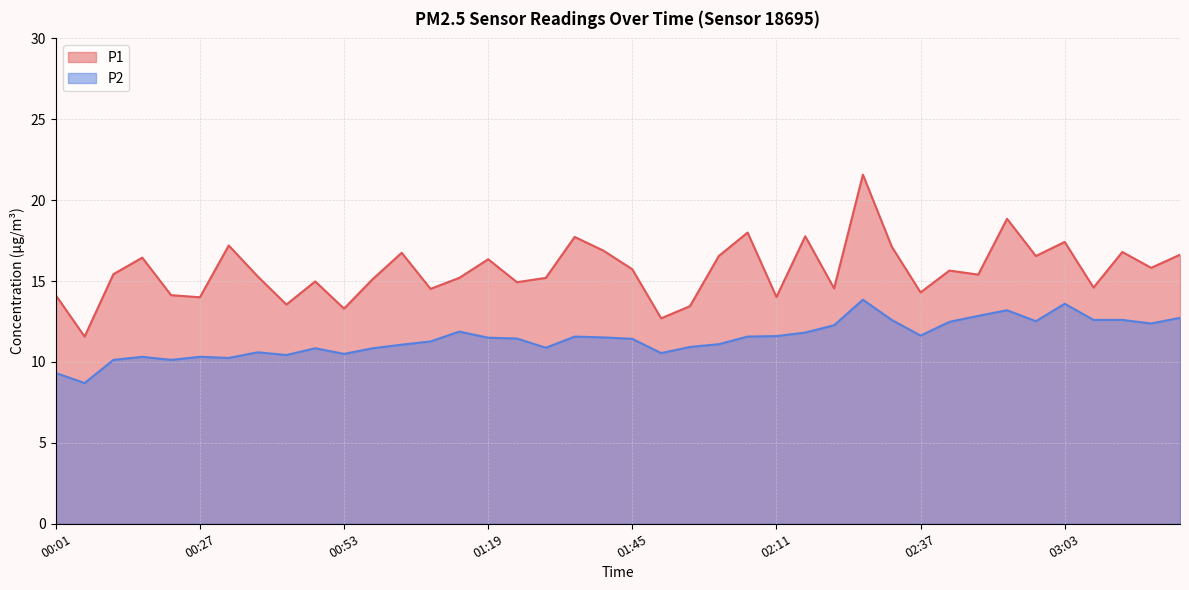

True or false: P1 and P2 intersect in this chart.

False